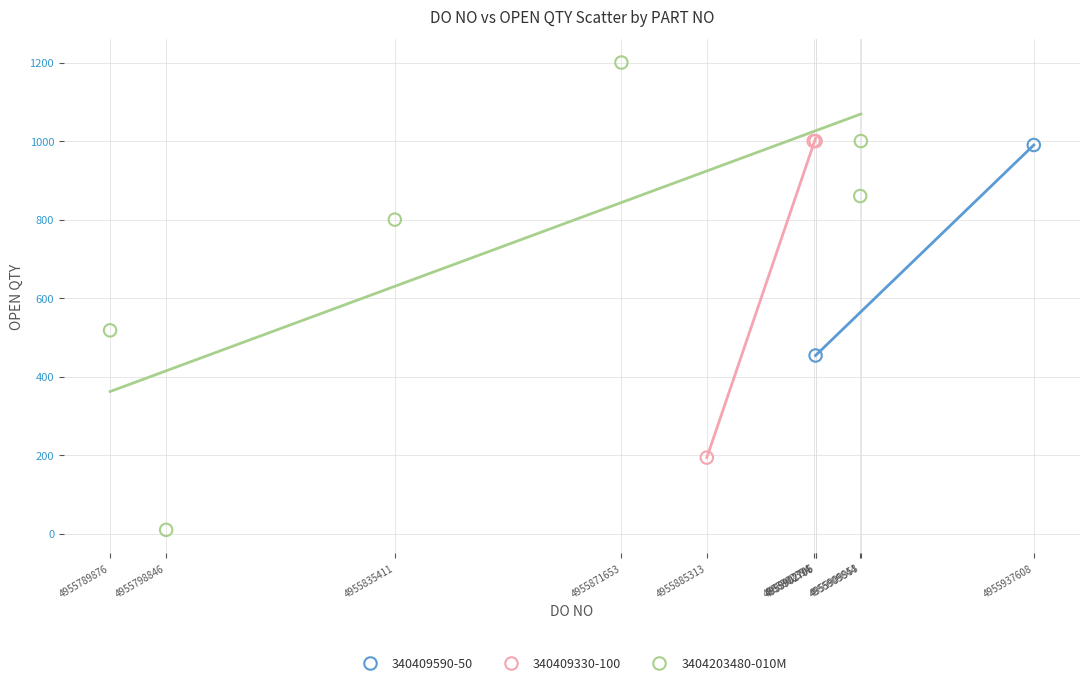

What are all the series names shown in the legend?

340409590-50, 340409330-100, 3404203480-010M